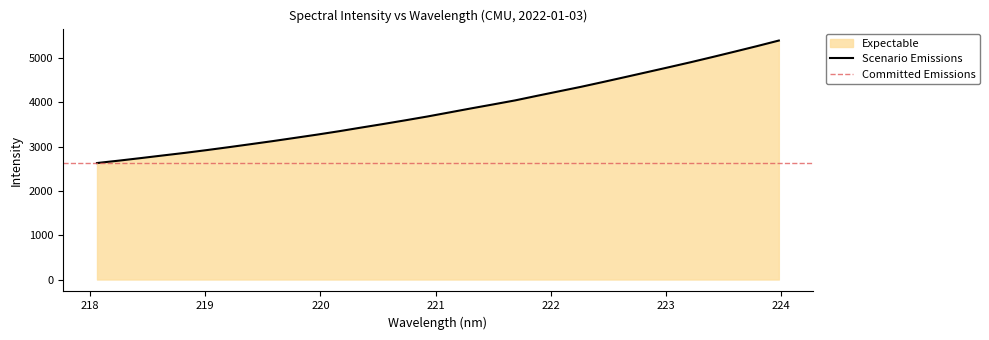

Reading left to right, list all the values displayed in this chart.

218.0596=2627.6	218.2508=2682.0	218.442=2739.7	218.6332=2799.1	218.8244=2857.4	219.0156=2920.4	219.2067=2986.4	219.3979=3054.5	219.589=3123.4	219.7801=3195.9	219.9712=3268.7	220.1623=3345.5	220.3533=3427.5	220.5444=3507.7	220.7354=3590.9	220.9264=3676.5	221.1174=3768.1	221.3083=3860.4	221.4993=3949.8	221.6902=4040.8	221.8812=4144.5	222.0721=4246.1	222.263=4347.3	222.4538=4455.7	222.6447=4566.3	222.8355=4677.8	223.0264=4789.9	223.2172=4903.3	223.408=5021.5	223.5987=5142.1	223.7895=5264.5	223.9802=5390.9